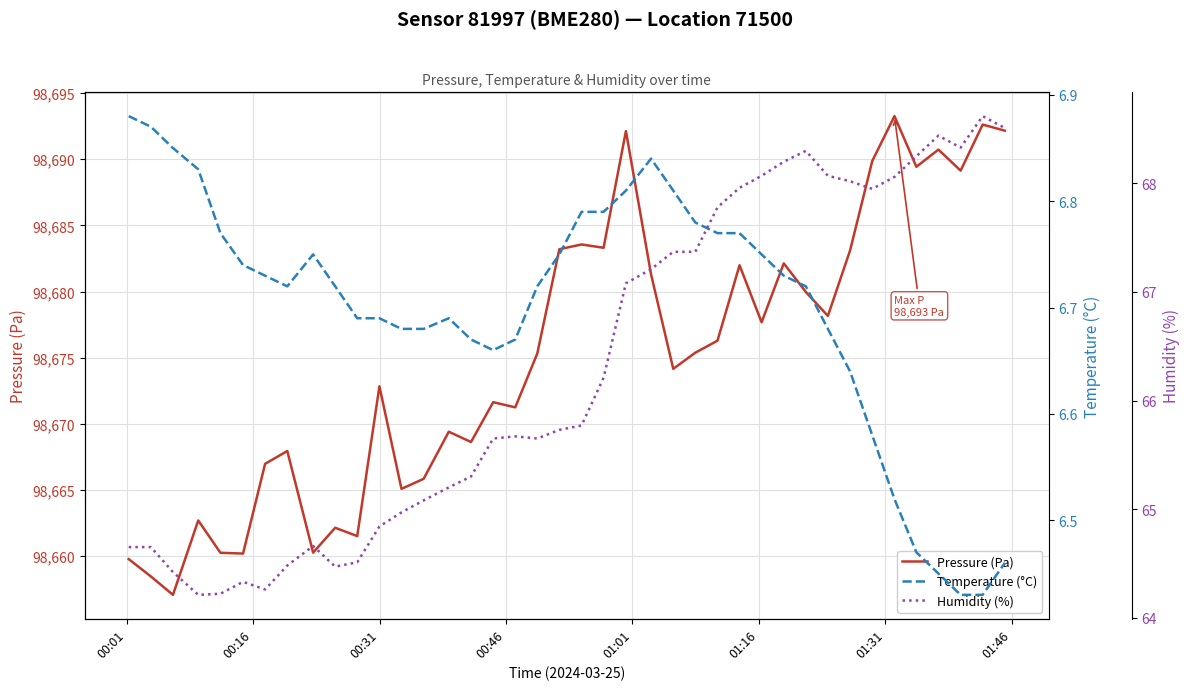

What is the difference between the maximum and minimum values in the Pressure (Pa) series?

36.2